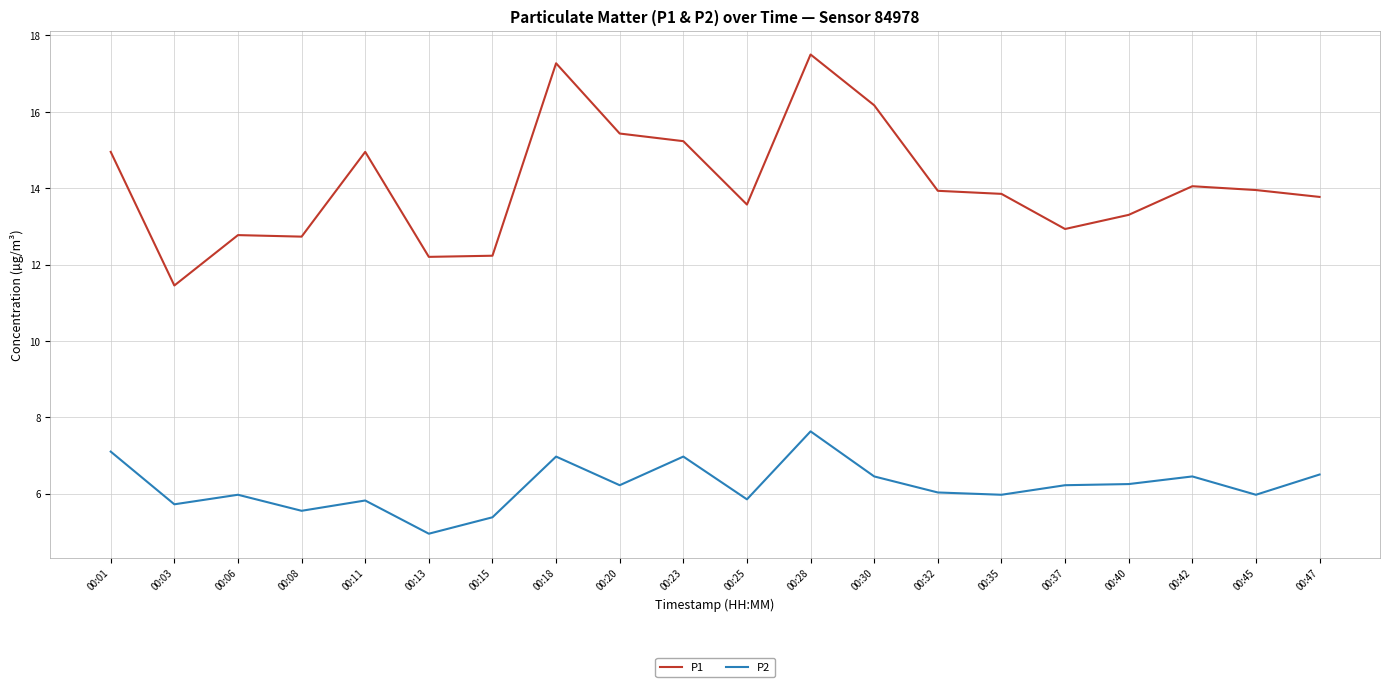

What is the average value of the P1 series?

14.1